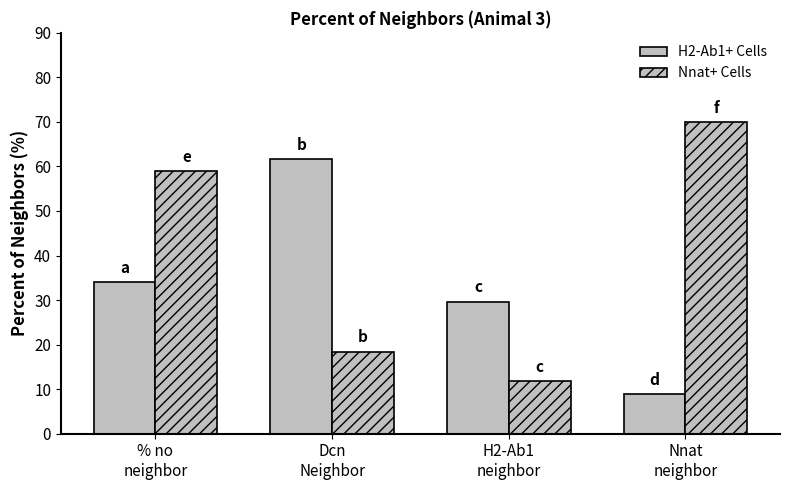

Rank the series at Nnat
neighbor from lowest to highest value.

H2-Ab1+ Cells, Nnat+ Cells